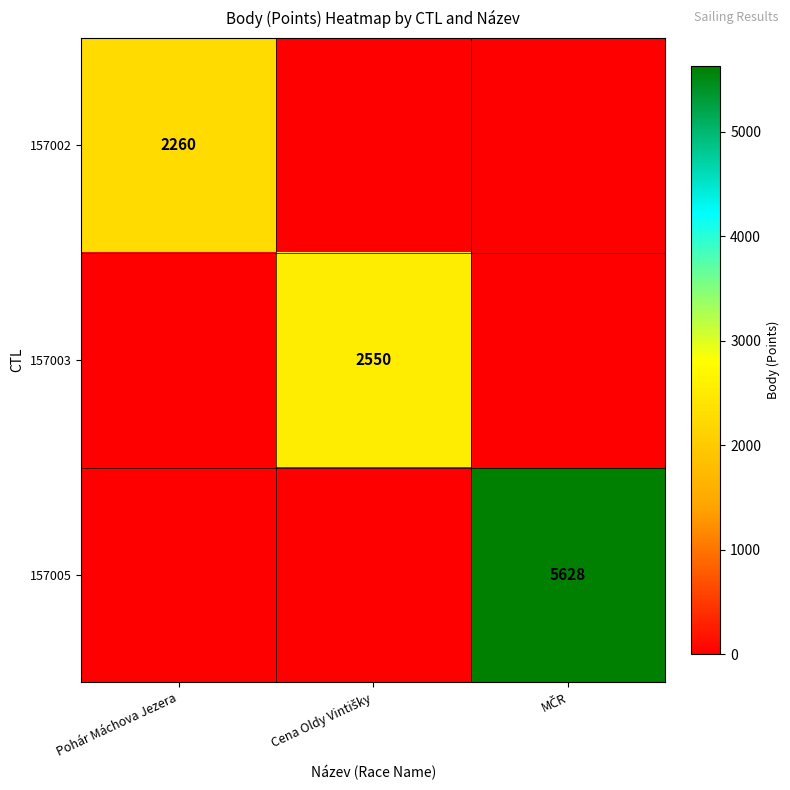

What is the spread (max minus min) of values at MČR?

5628